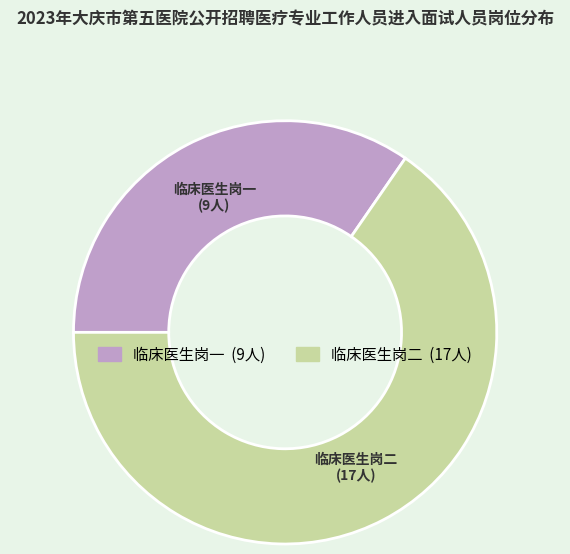

The 临床医生岗二 slice represents 65% of the pie. True or false?

True